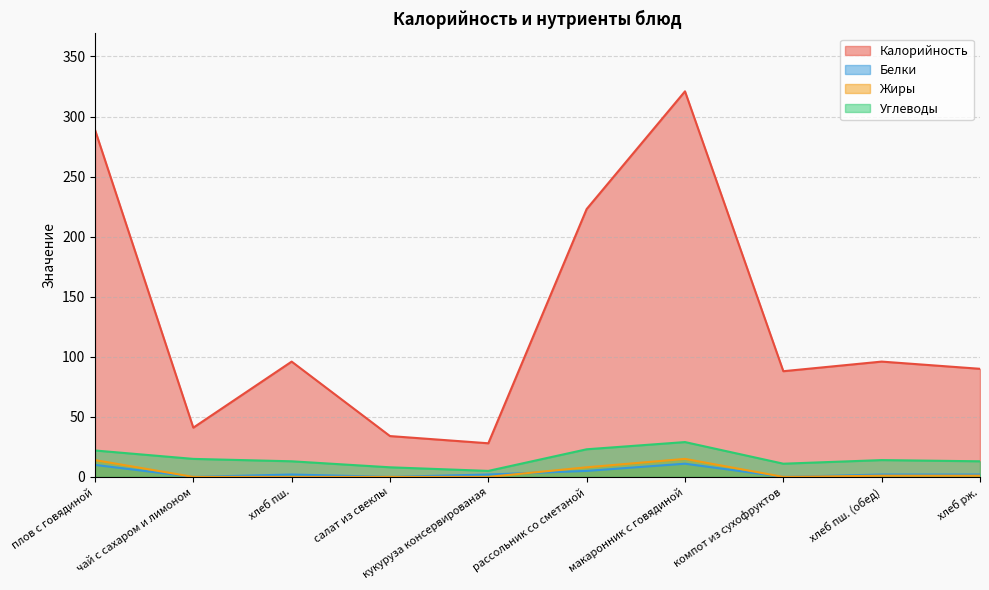

In Калорийность, how many points are lower than both neighbors (excluding endpoints)?

3